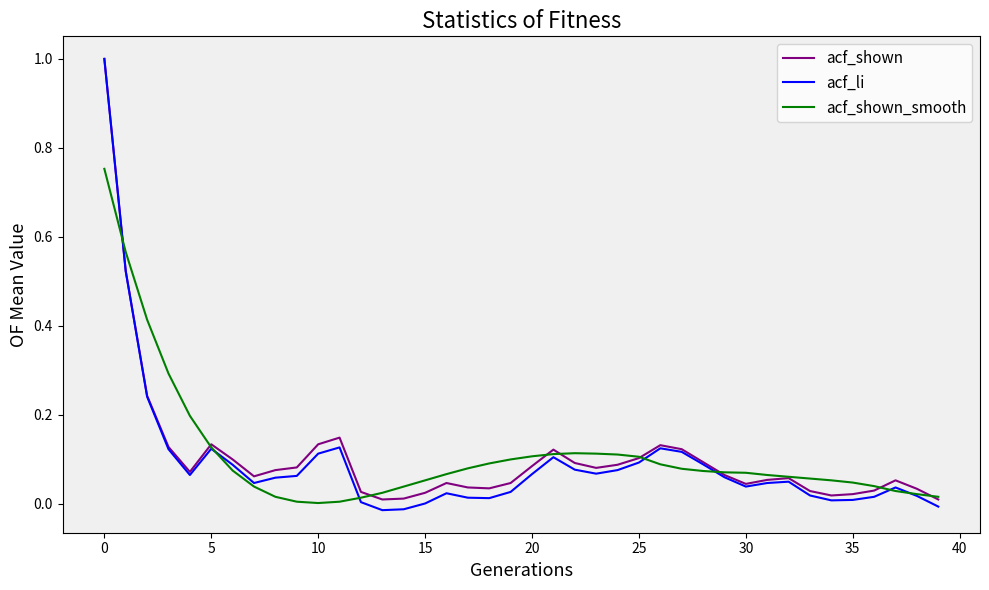

How many lines are shown in the chart?

3